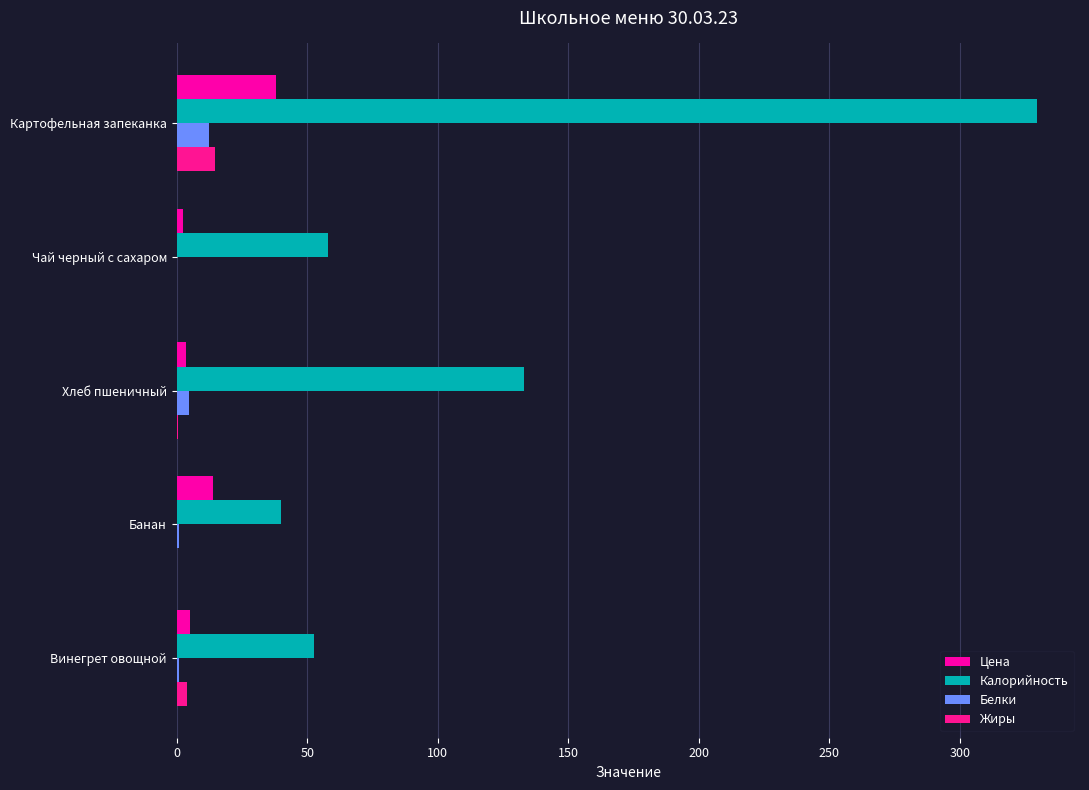

Which series has the largest range (max minus min)?

Калорийность